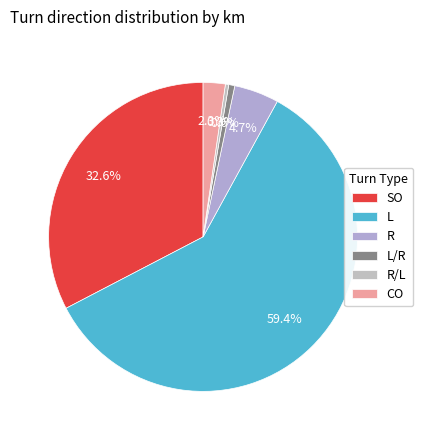

To the nearest percent, what is the difference between the SO and L/R slice percentages?

32%